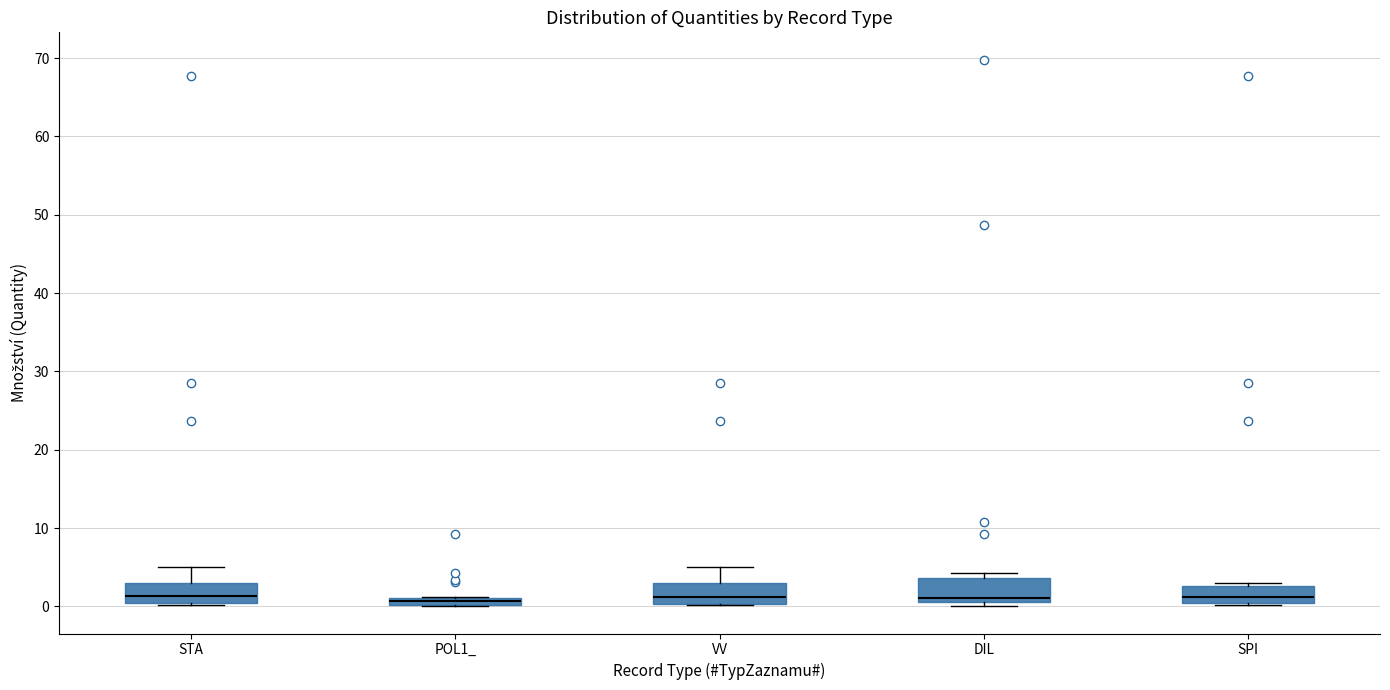

Where is the lower edge of the box for DIL on the y-axis? The values are not printed on the chart, so give them approximately, as read against the axis.

1